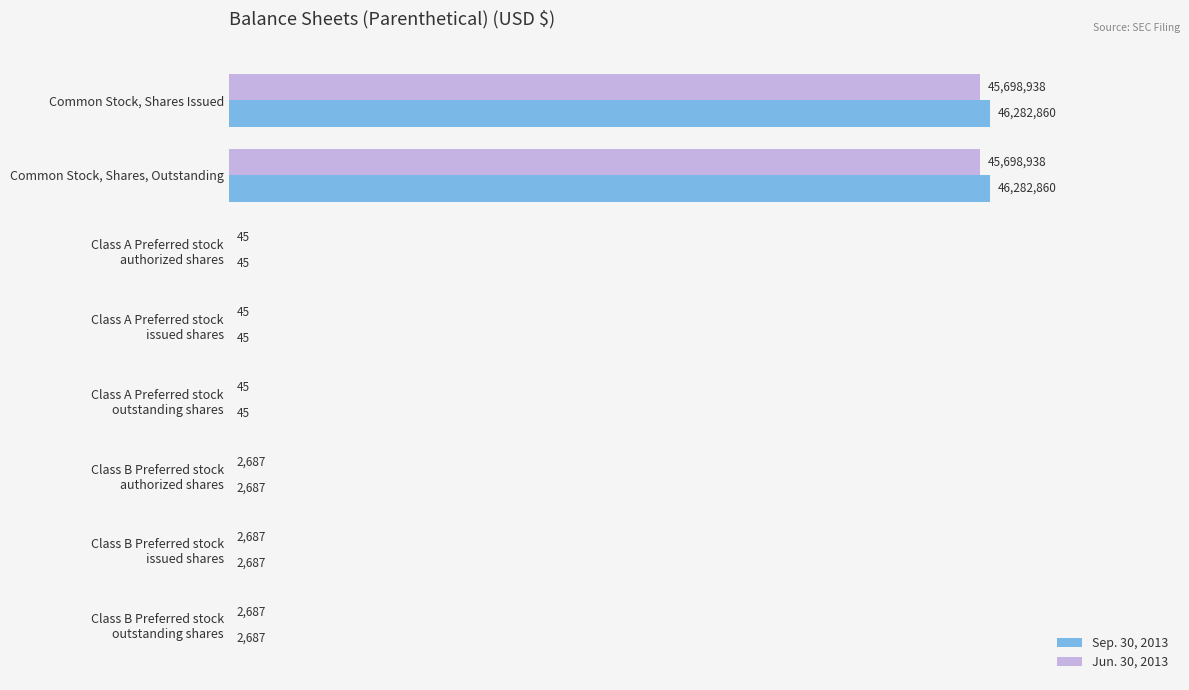

Count the number of data series in this chart.

2